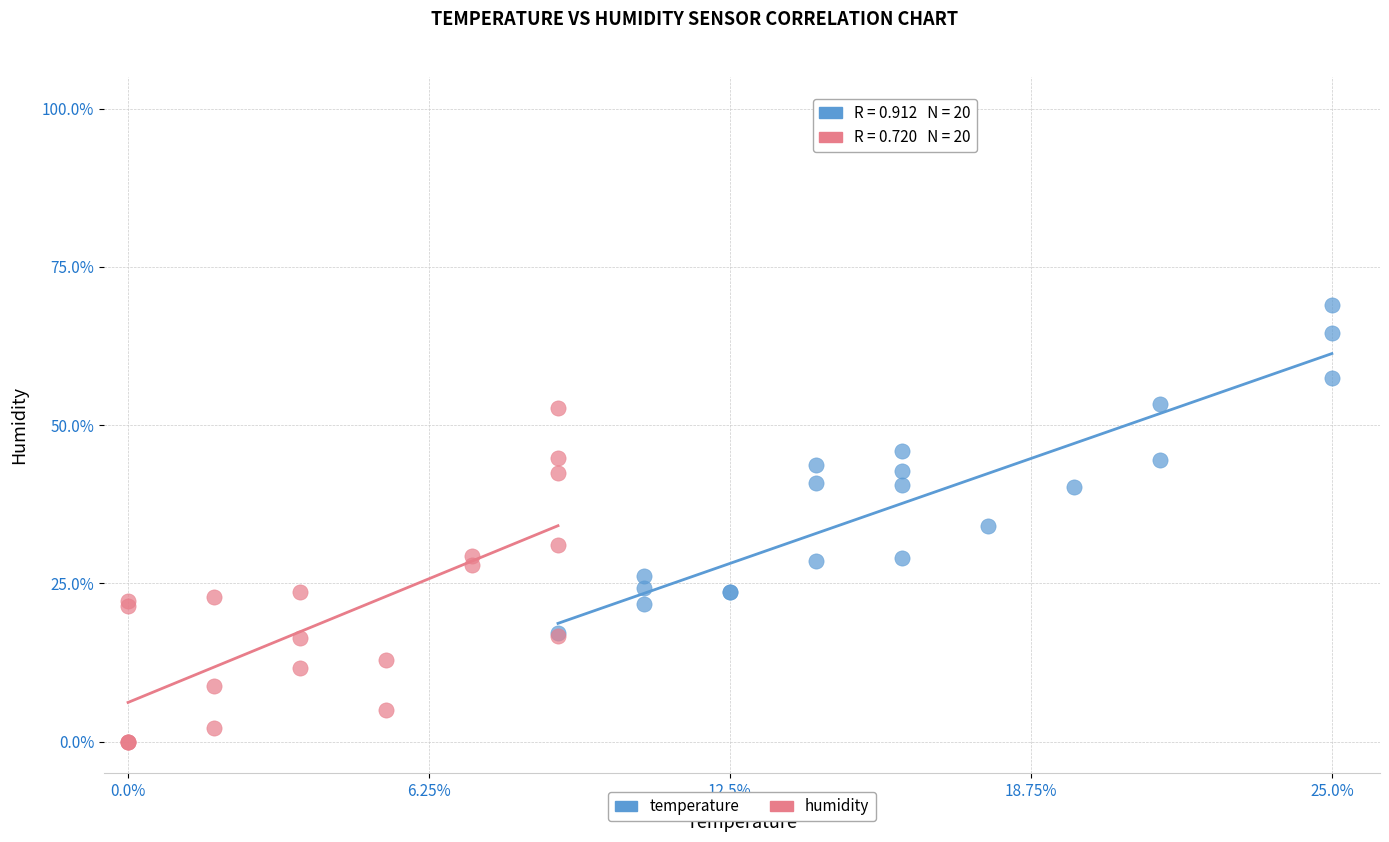

Which series has the widest spread of Y values?

humidity